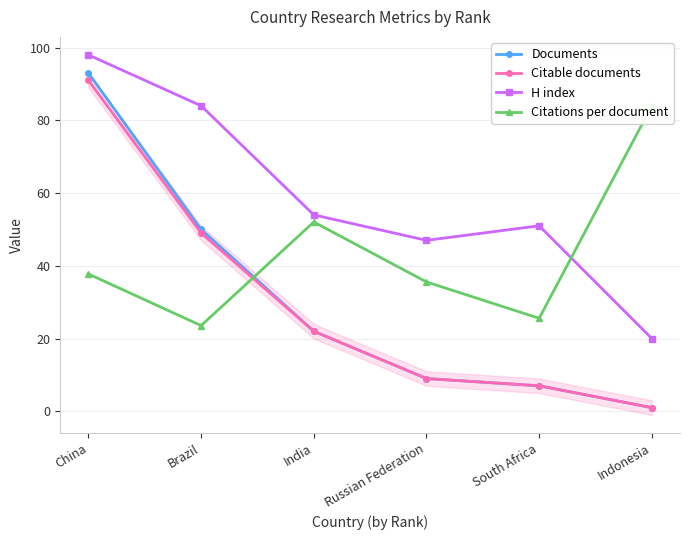

How many data points in Documents are above 22?

2